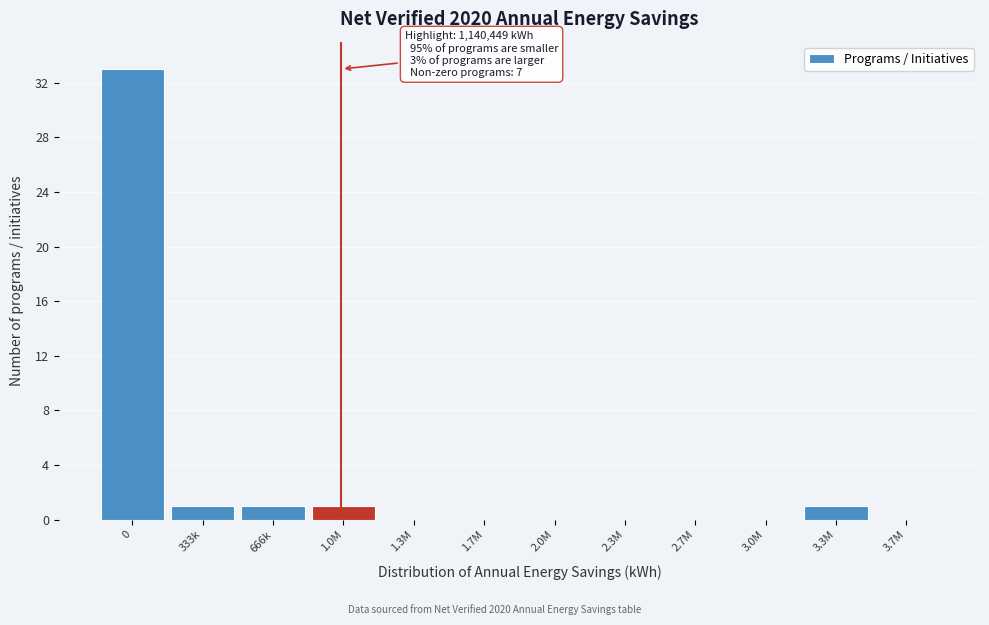

Reading left to right, extract all data points from this chart.

0=33	333k=1	666k=1	1.0M=1	1.3M=0	1.7M=0	2.0M=0	2.3M=0	2.7M=0	3.0M=0	3.3M=1	3.7M=0